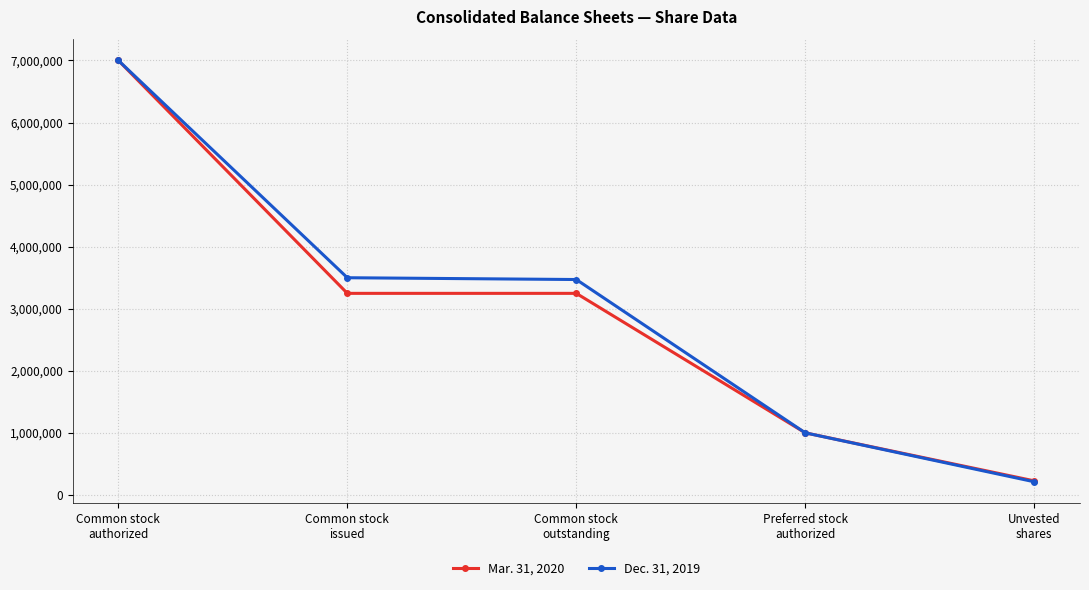

List the series in order of their overall mean, lowest first.

Mar. 31, 2020, Dec. 31, 2019